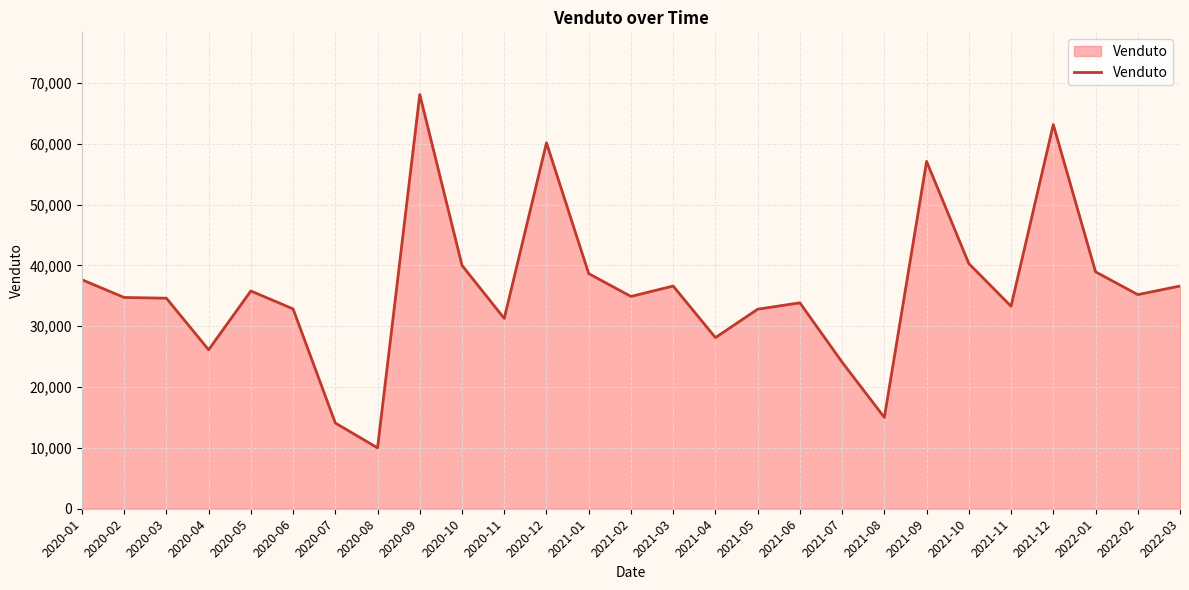

What is the difference between the maximum and second lowest values?

53997.6